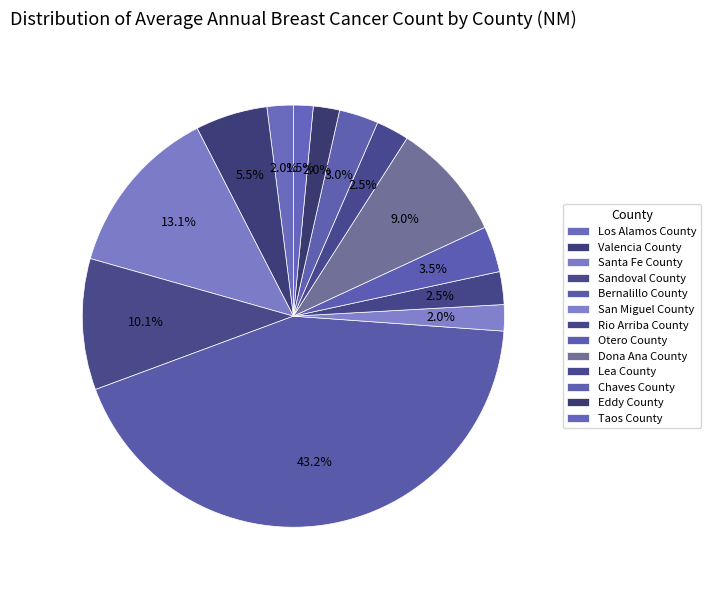

Does San Miguel County represent more than half of the total?

No